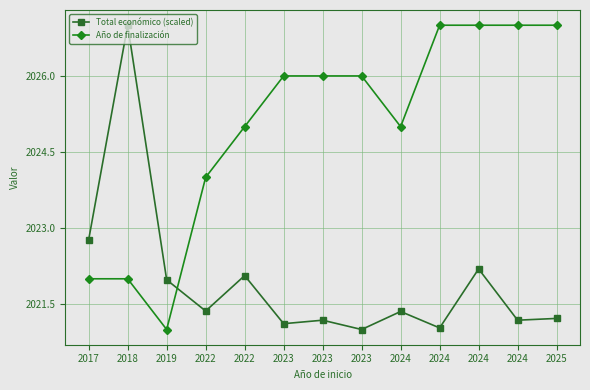

Does the chart have visible grid lines?

Yes